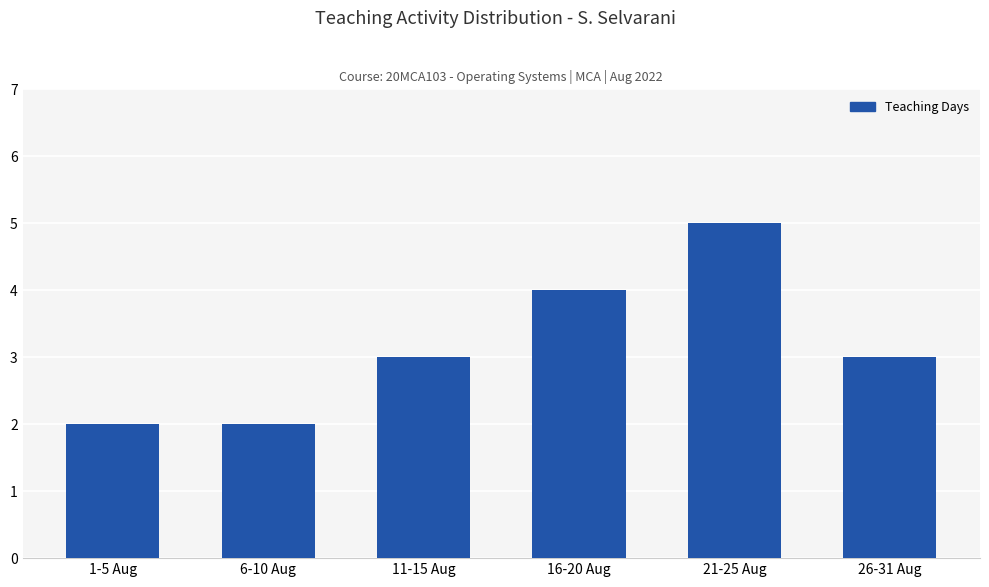

What is the maximum value shown in the chart?

5